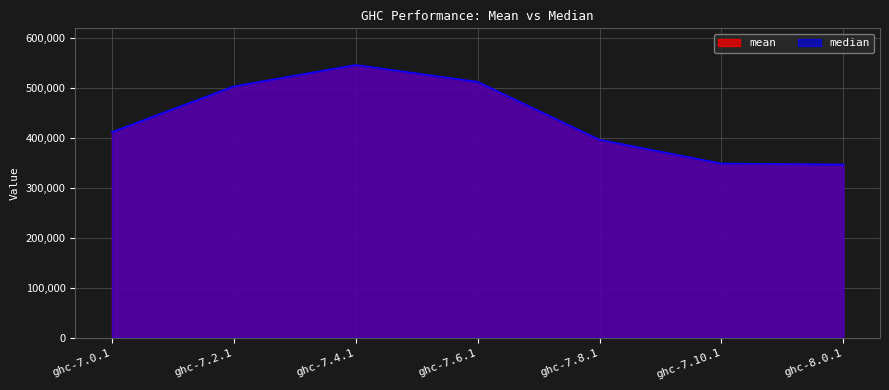

After their last crossing, which series has the higher values: median or mean?

median